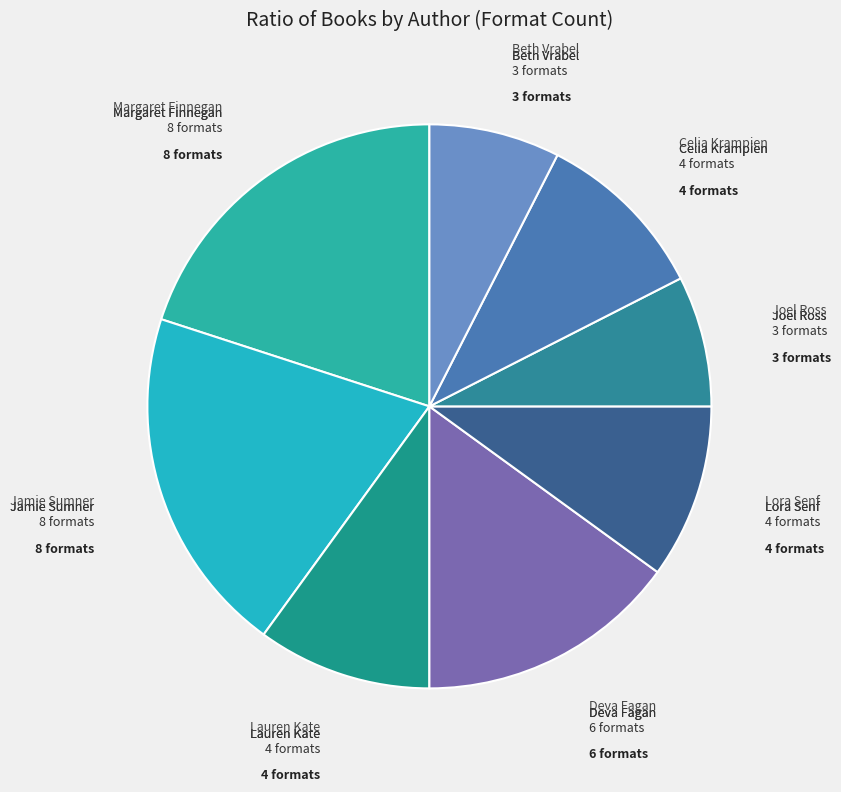

Is the sum of Margaret Finnegan and Lauren Kate greater than half?

No